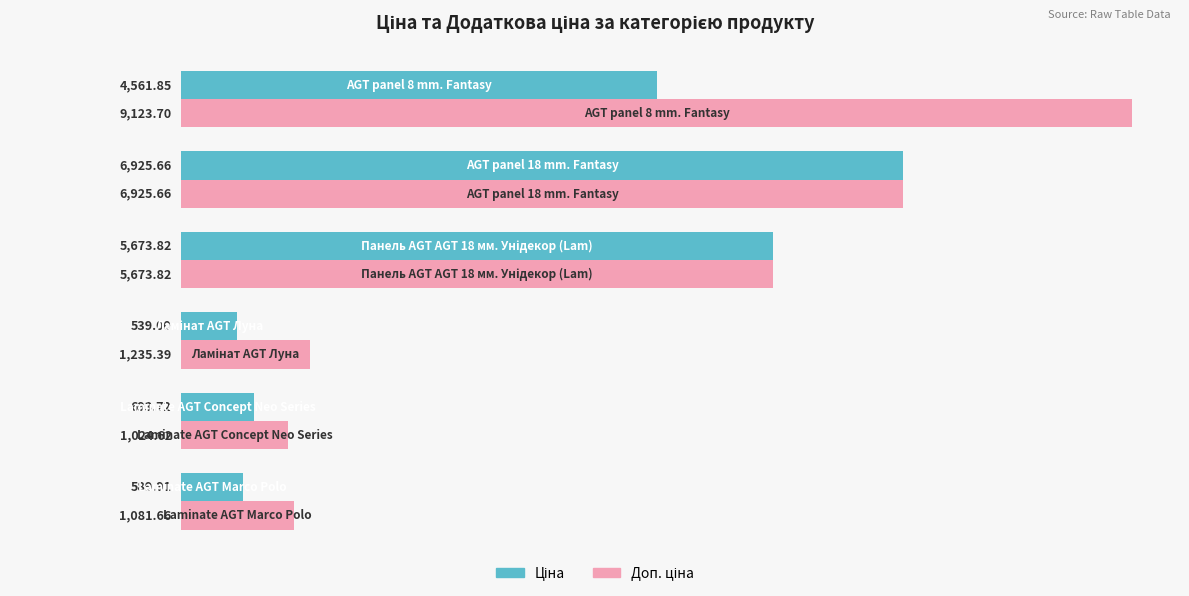

Count the number of categories in the chart.

6